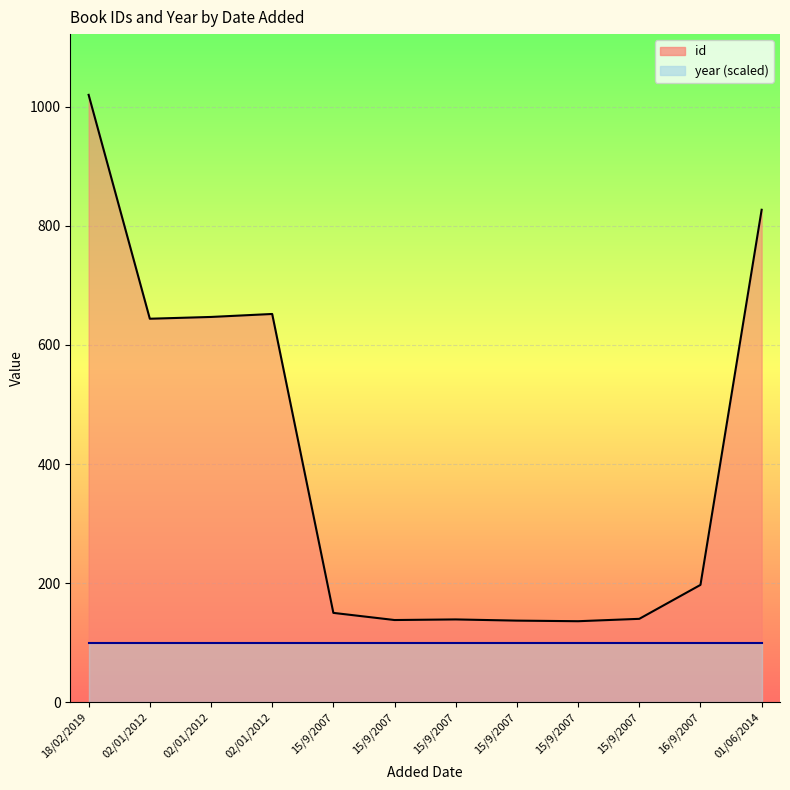

List the labels in order of value, smallest first.

15/9/2007, 15/9/2007, 15/9/2007, 15/9/2007, 15/9/2007, 15/9/2007, 16/9/2007, 02/01/2012, 02/01/2012, 02/01/2012, 01/06/2014, 18/02/2019